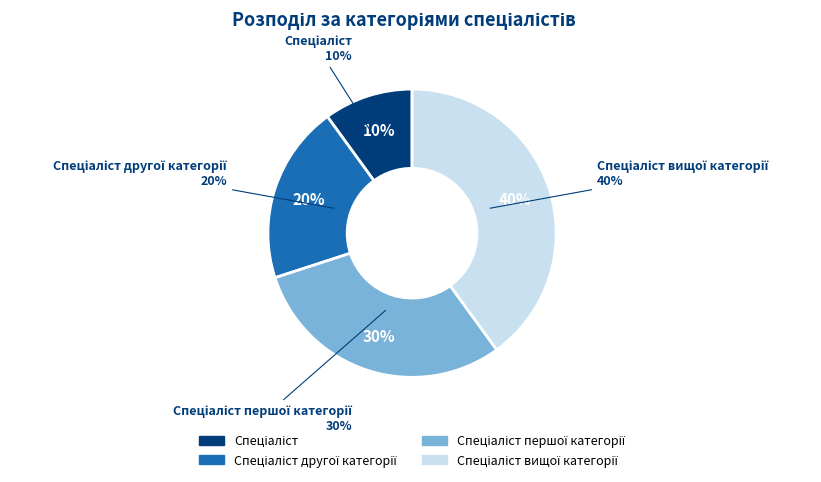

What is the largest slice in the pie chart?

Спеціаліст вищої категорії